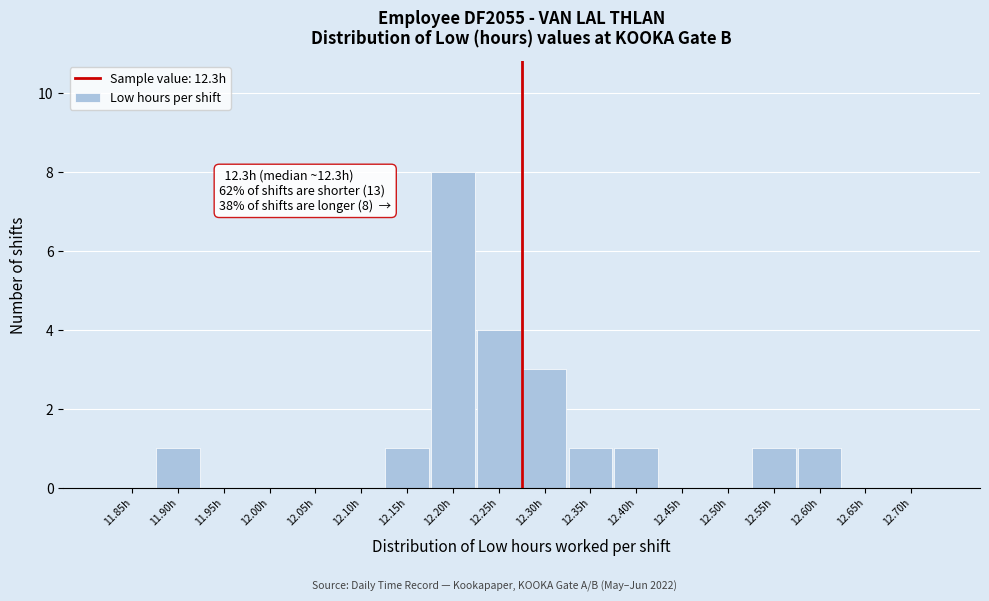

Reading left to right, what are all the values shown in this chart?

11.85h=0	11.90h=1	11.95h=0	12.00h=0	12.05h=0	12.10h=0	12.15h=1	12.20h=8	12.25h=4	12.30h=3	12.35h=1	12.40h=1	12.45h=0	12.50h=0	12.55h=1	12.60h=1	12.65h=0	12.70h=0